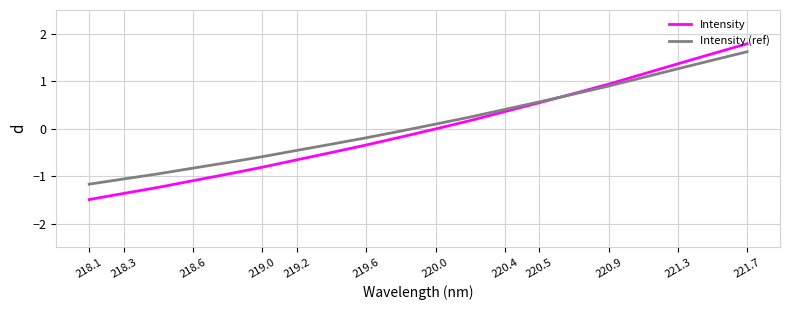

What is the difference between the maximum and minimum values in the Intensity series?

3.3